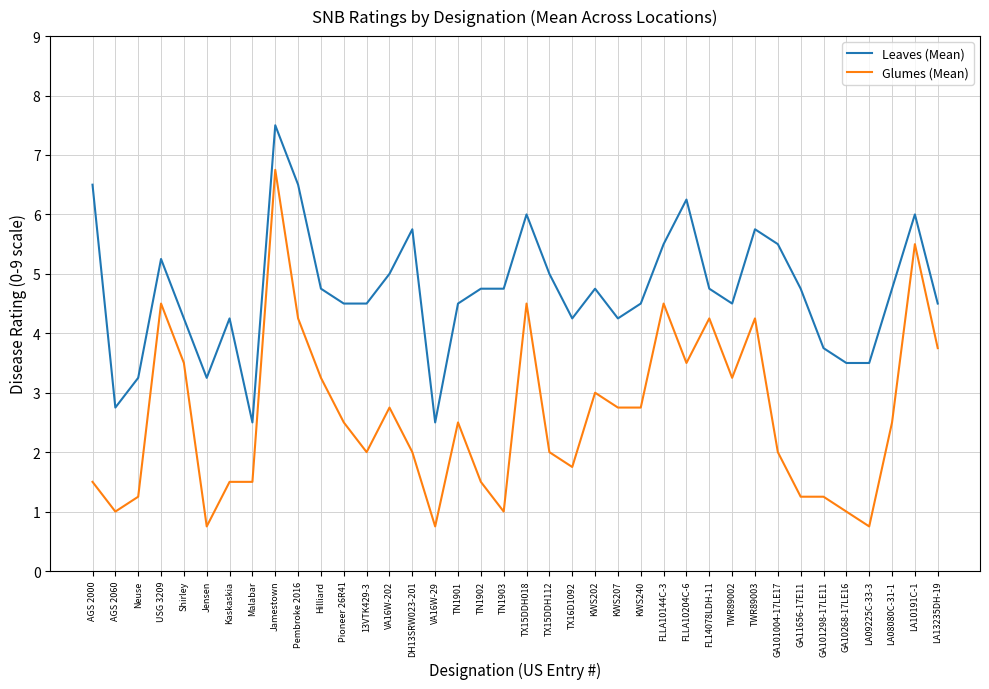

What position from the right is DH13SRW023-201?

24